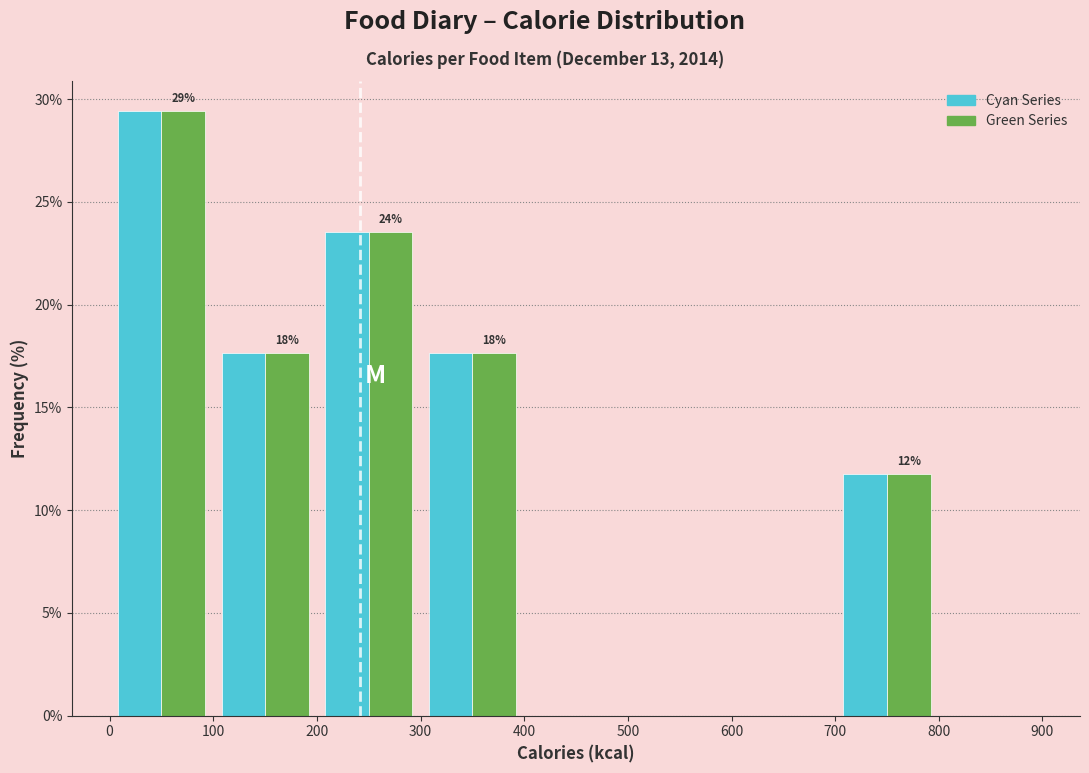

In the Cyan Series series, which range on the x-axis has the tallest bar?

0 to 100